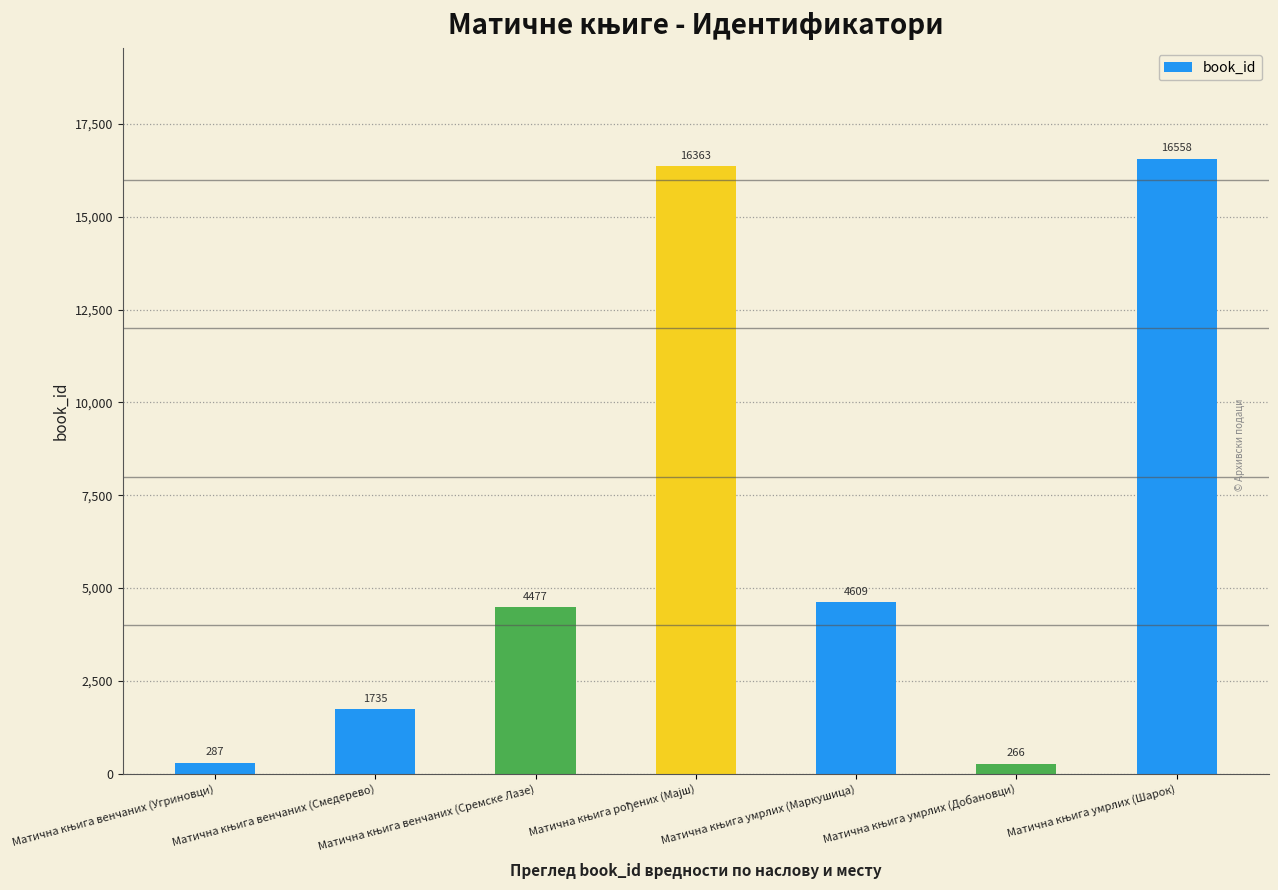

What is the greatest value displayed?

16558